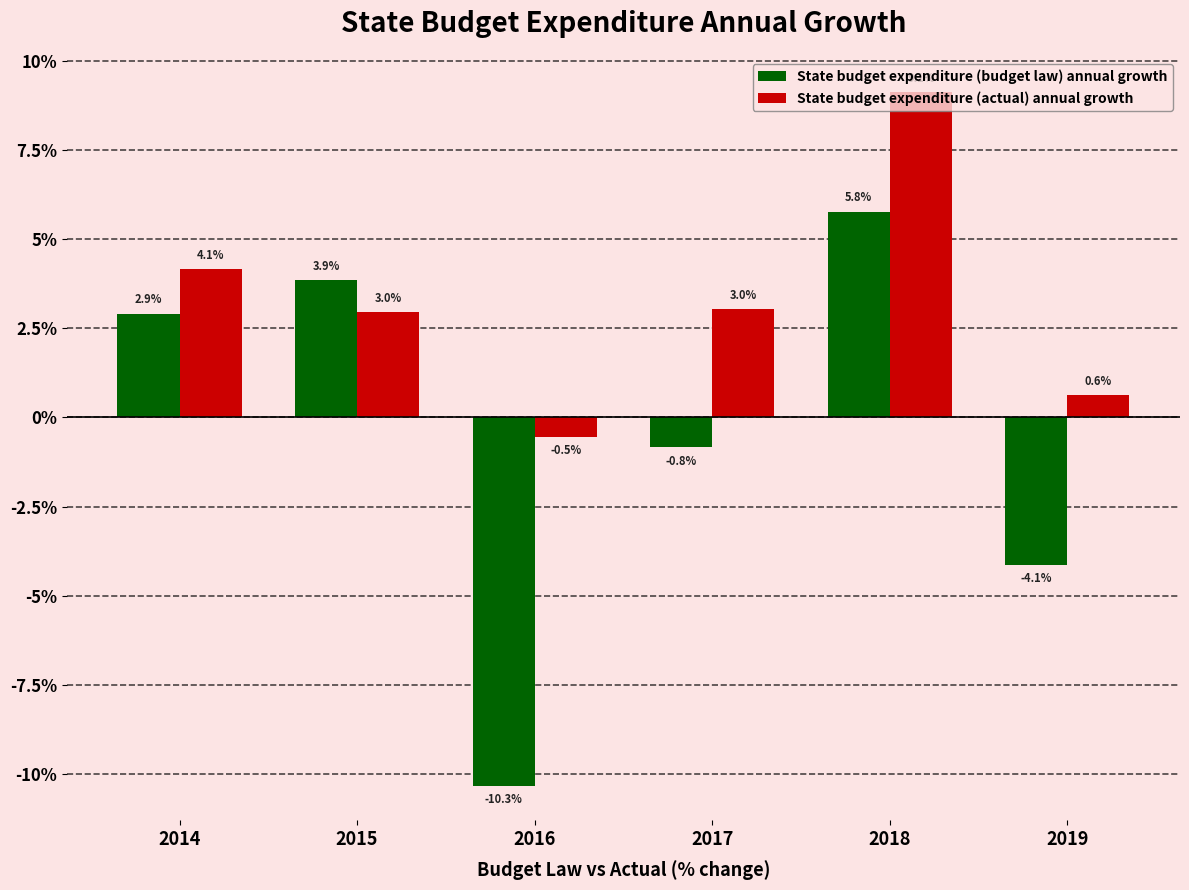

Between 2014 and 2018, which series saw the biggest shift?

State budget expenditure (actual) annual growth